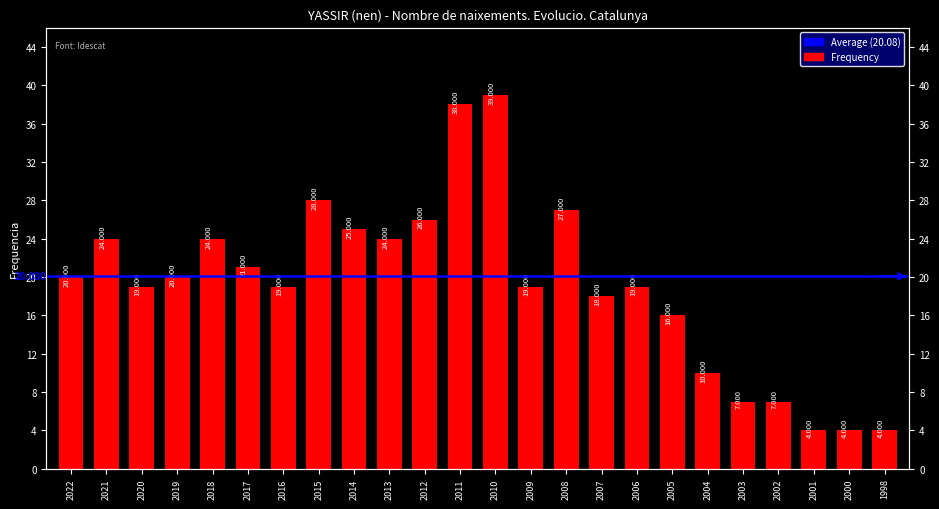

Rank the categories by value from lowest to highest.

2001, 2000, 1998, 2003, 2002, 2004, 2005, 2007, 2020, 2016, 2009, 2006, 2022, 2019, 2017, 2021, 2018, 2013, 2014, 2012, 2008, 2015, 2011, 2010